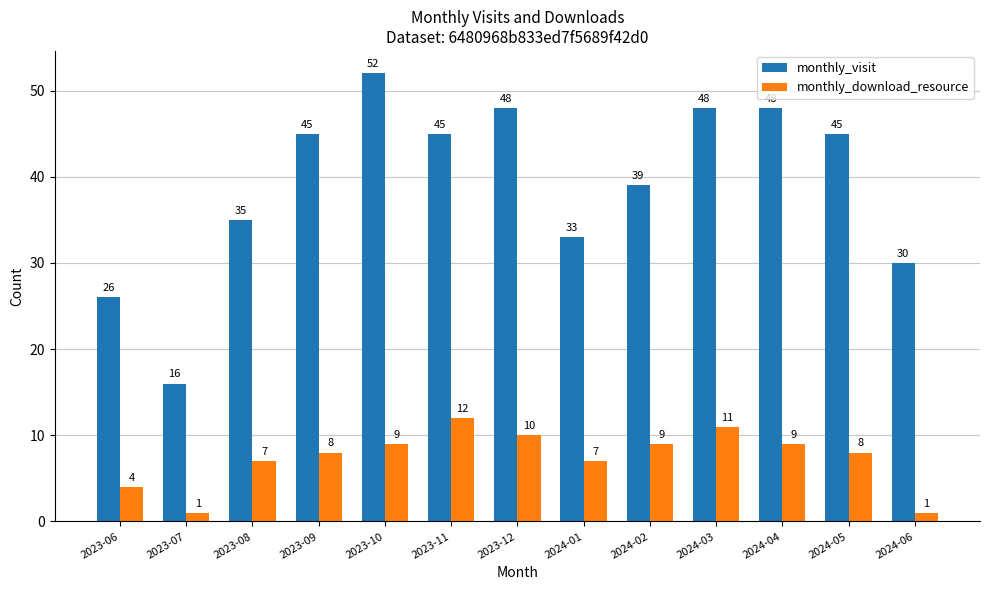

What is the sum of all monthly_download_resource values?

96